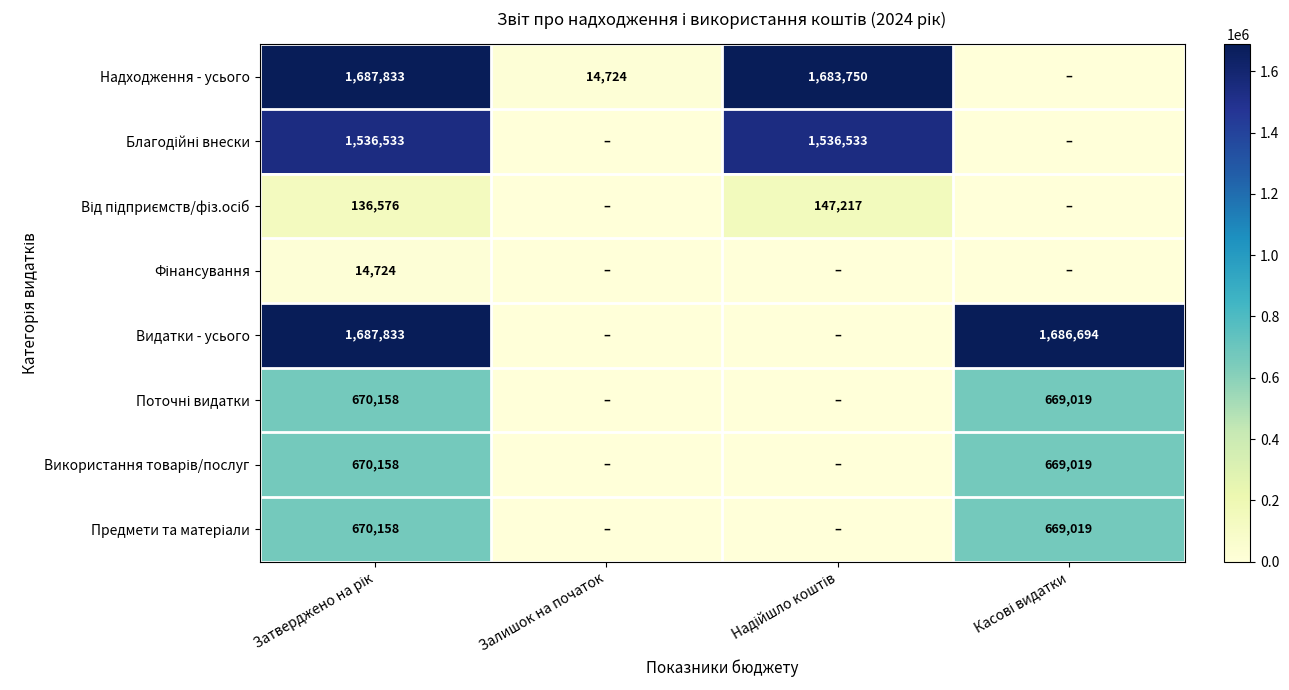

The value of Надходження - усього at Залишок на початок is 24599. True or false?

False